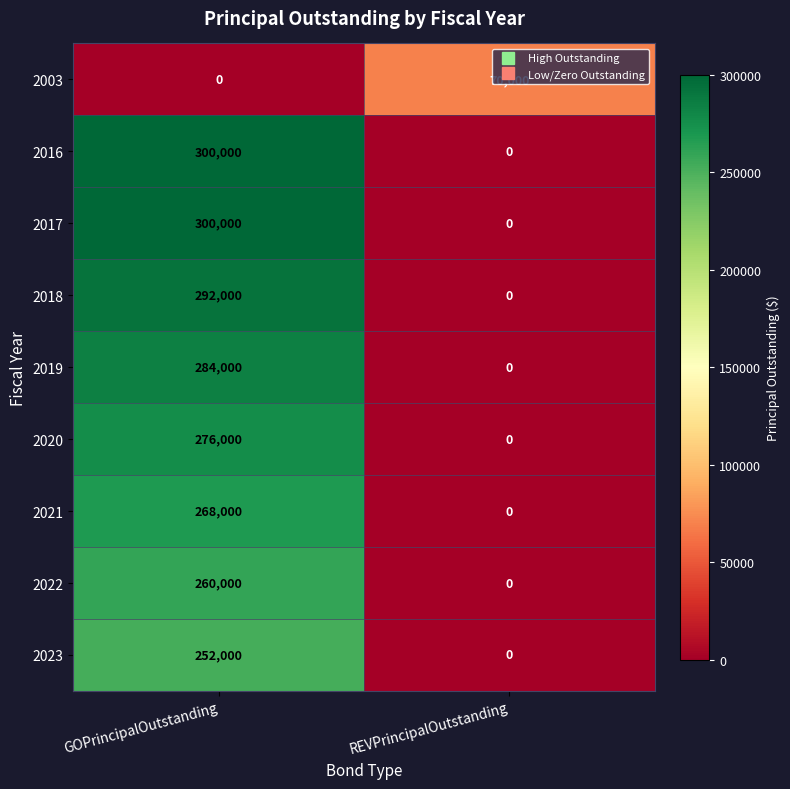

At which category is the sum across all series the highest?

GOPrincipalOutstanding